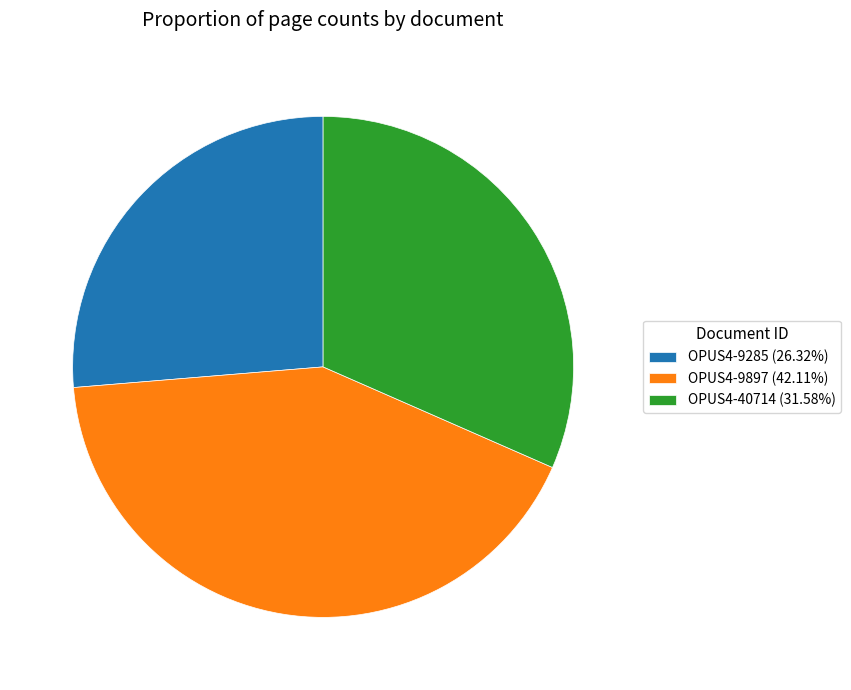

Which slice is the largest?

OPUS4-9897